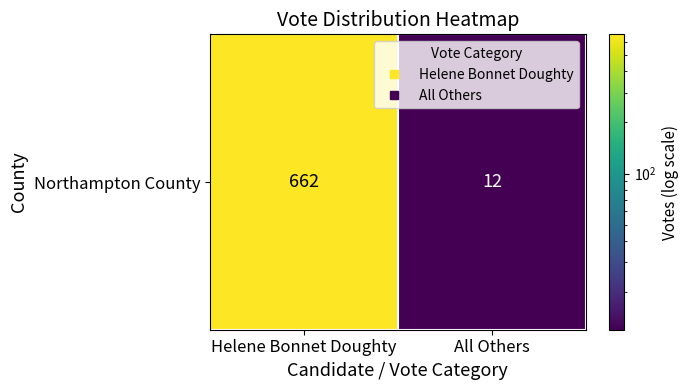

List the labels in order of value, largest first.

Helene Bonnet Doughty, All Others